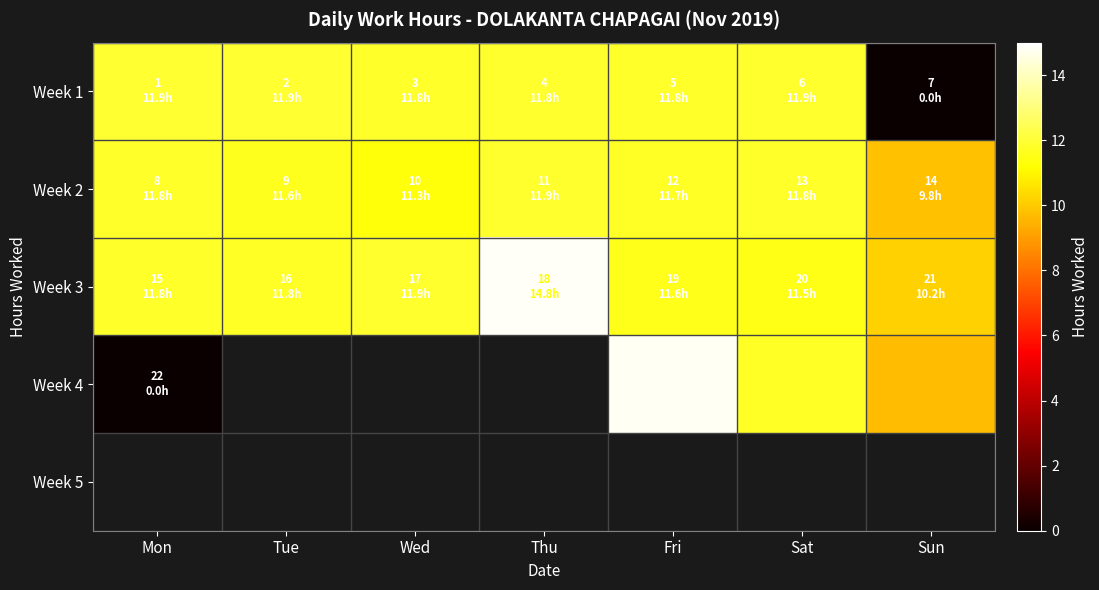

Where is Week 1 nearest to the value 5?

Sun